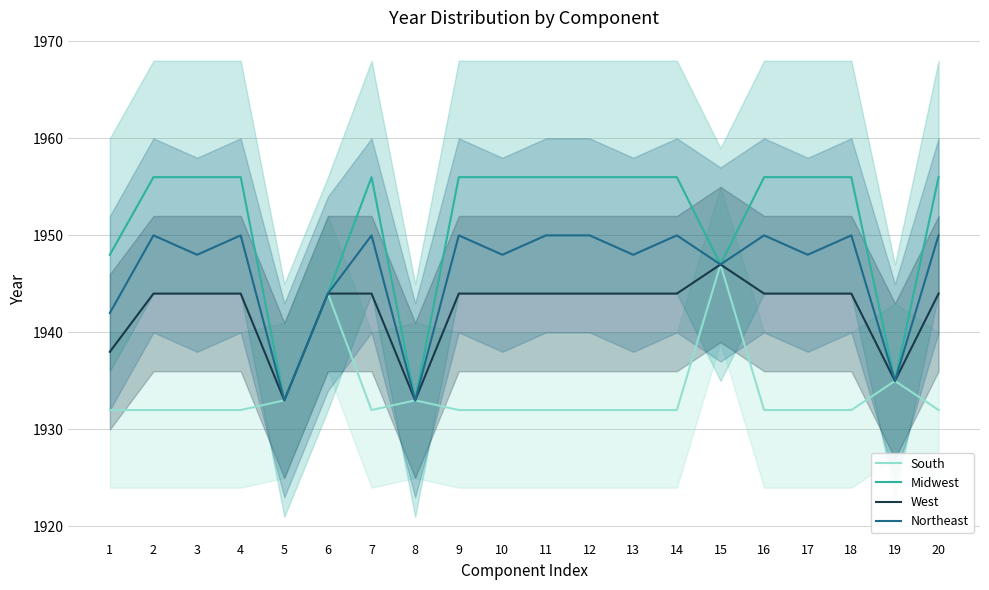

True or false: Midwest has more than 0 points higher than both neighbors.

True